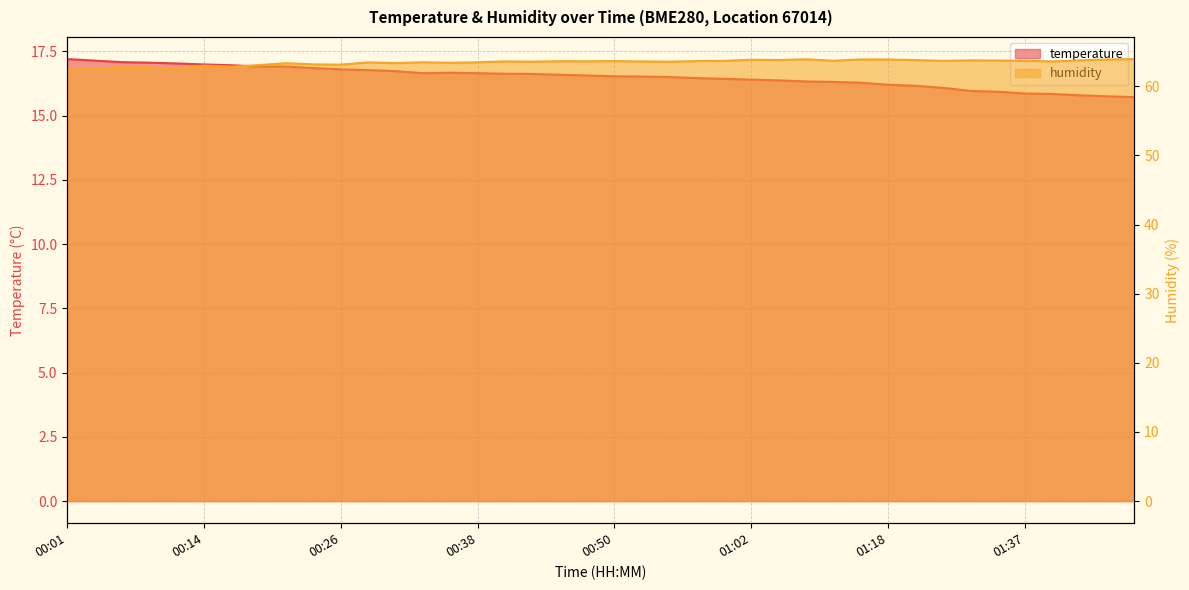

Reading left to right, list all the values displayed in this chart.

temperature: 00:01=17.2	00:04=17.1	00:06=17.1	00:09=17.1	00:11=17.0	00:14=17.0	00:16=17.0	00:18=16.9	00:21=16.9	00:23=16.9	00:26=16.8	00:28=16.8	00:31=16.7	00:33=16.6	00:35=16.7	00:38=16.6	00:40=16.6	00:43=16.6	00:45=16.6	00:48=16.6	00:50=16.5	00:53=16.5	00:55=16.5	00:57=16.5	01:00=16.4	01:02=16.4	01:05=16.4	01:07=16.3	01:10=16.3	01:12=16.3	01:18=16.2	01:21=16.2	01:26=16.1	01:32=16.0	01:34=15.9	01:37=15.9	01:39=15.8	01:42=15.8	01:44=15.8	01:46=15.7
humidity: 00:01=62.5	00:04=62.6	00:06=62.8	00:09=62.7	00:11=62.5	00:14=63.0	00:16=62.8	00:18=63.1	00:21=63.4	00:23=63.2	00:26=63.1	00:28=63.5	00:31=63.4	00:33=63.5	00:35=63.4	00:38=63.5	00:40=63.6	00:43=63.6	00:45=63.6	00:48=63.6	00:50=63.7	00:53=63.6	00:55=63.6	00:57=63.7	01:00=63.7	01:02=63.8	01:05=63.8	01:07=63.9	01:10=63.7	01:12=63.9	01:18=63.9	01:21=63.8	01:26=63.7	01:32=63.8	01:34=63.7	01:37=63.7	01:39=63.6	01:42=63.8	01:44=63.9	01:46=64.0